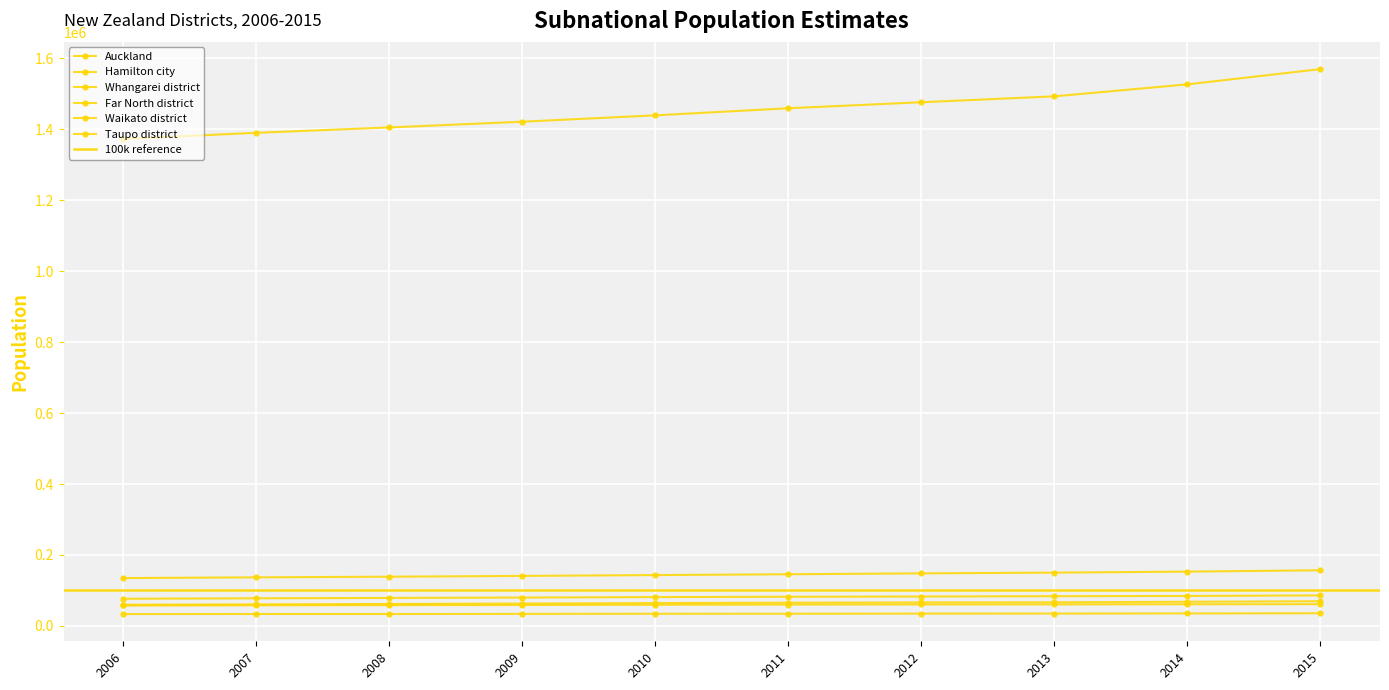

Which series changed the most between 2008 and 2012?

Auckland